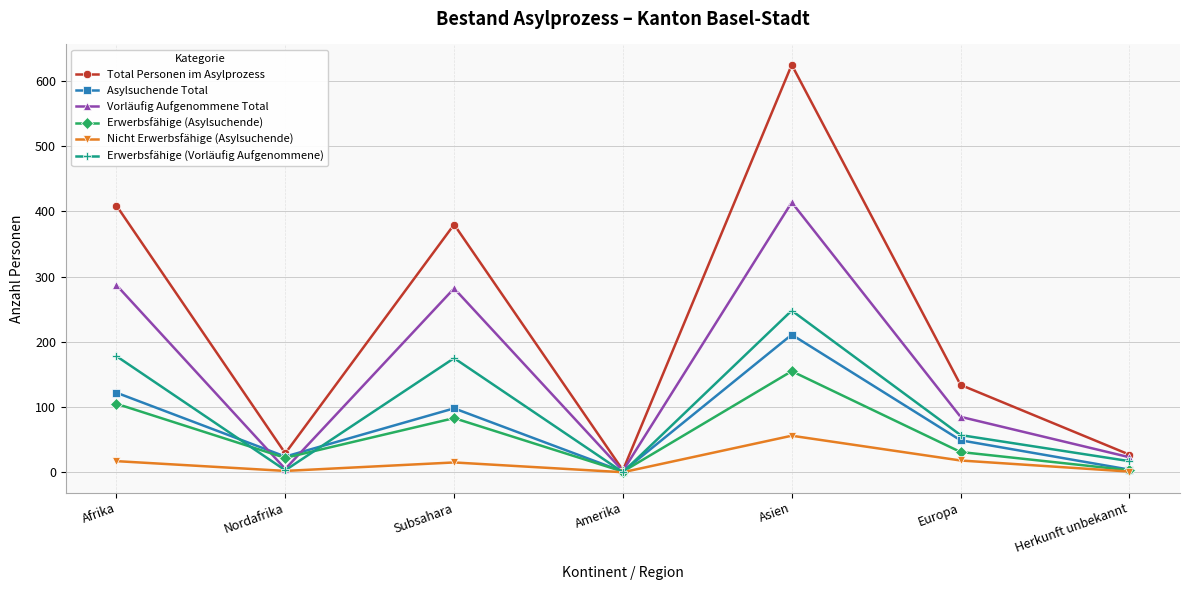

What is the difference between the maximum and minimum values in the Total Personen im Asylprozess series?

622